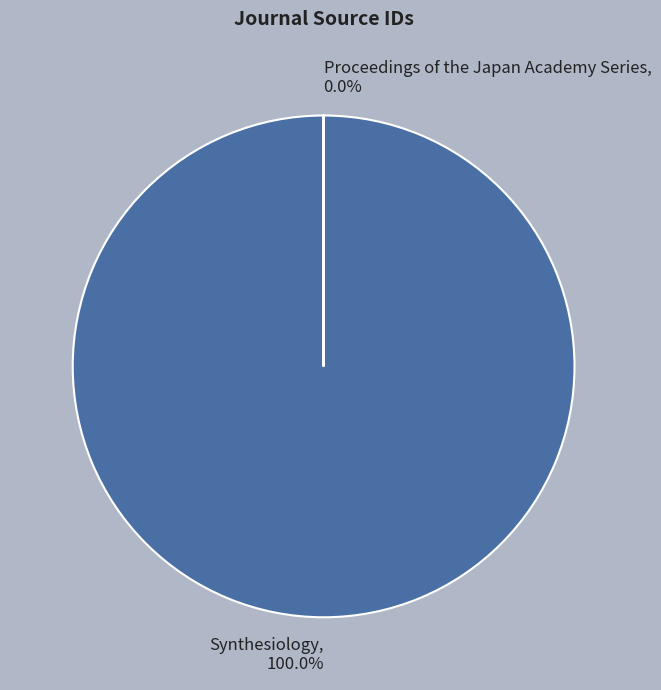

Count the number of slices in the pie.

2